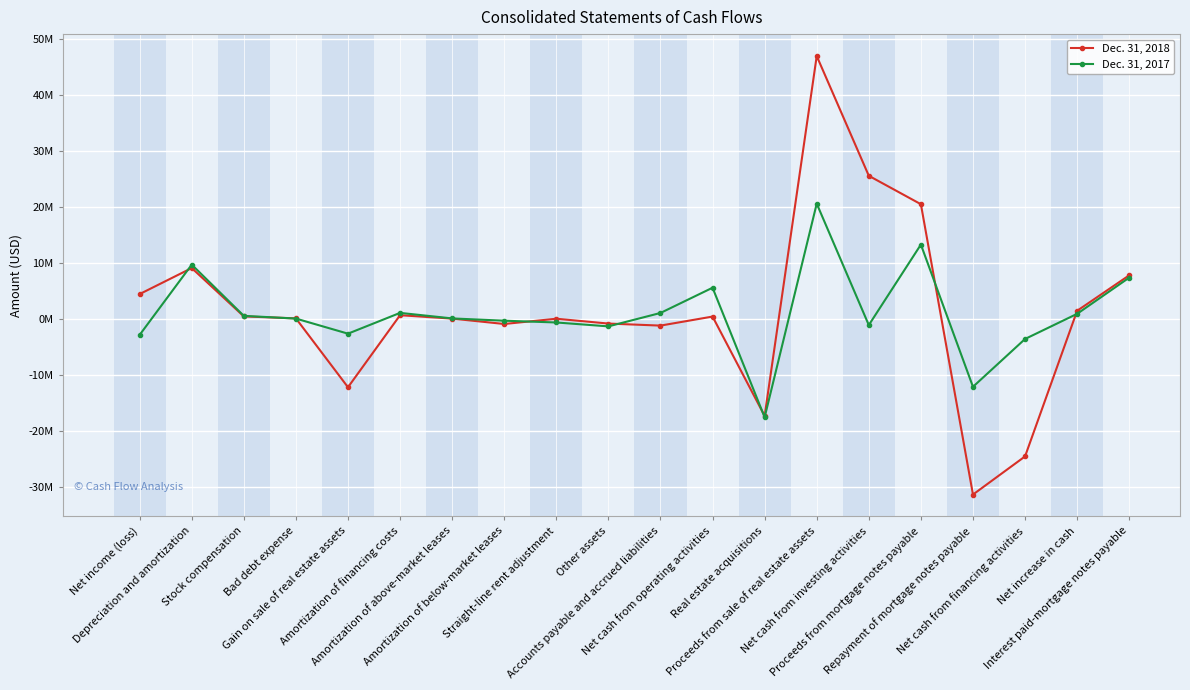

At which category does the chart reach its minimum across all series?

Repayment of mortgage notes payable